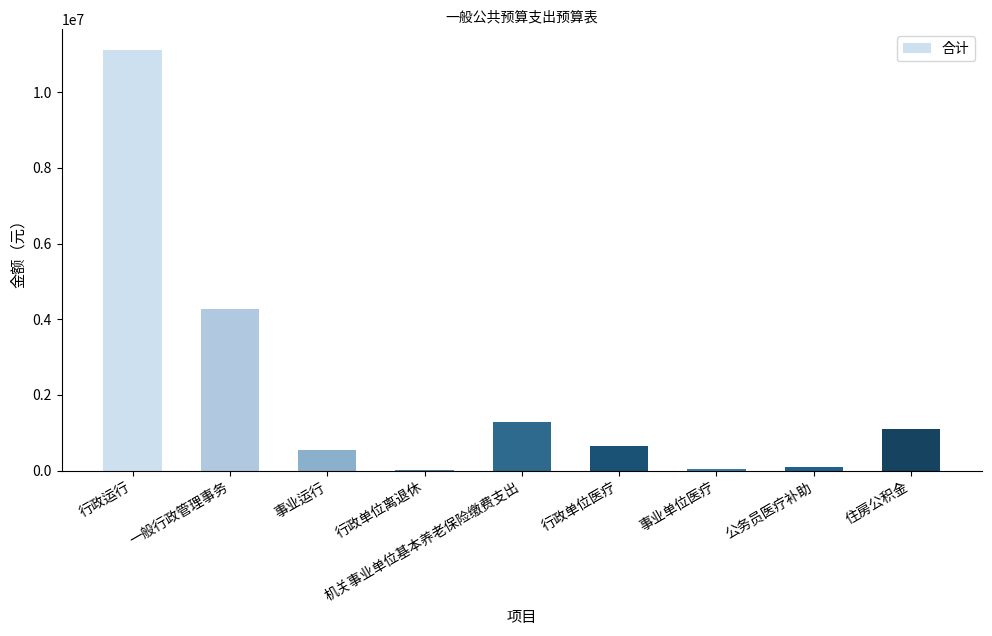

What is the ratio of the value at 一般行政管理事务 to the value at 行政运行?

0.4